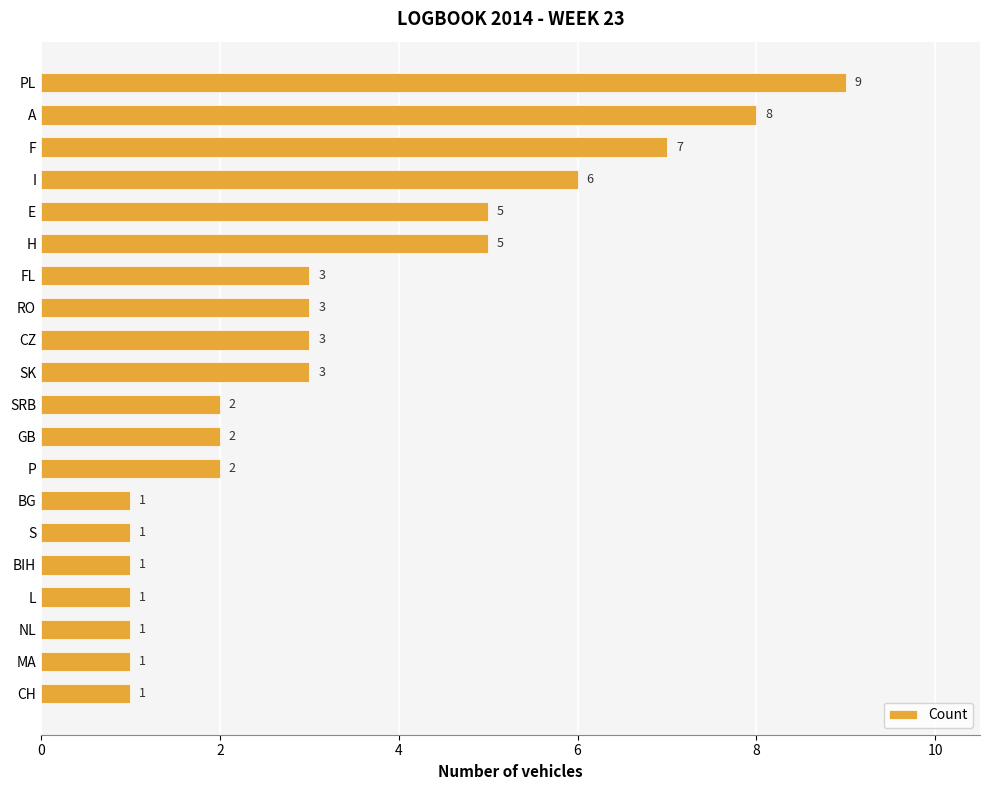

Which has a higher value, H or BIH?

H